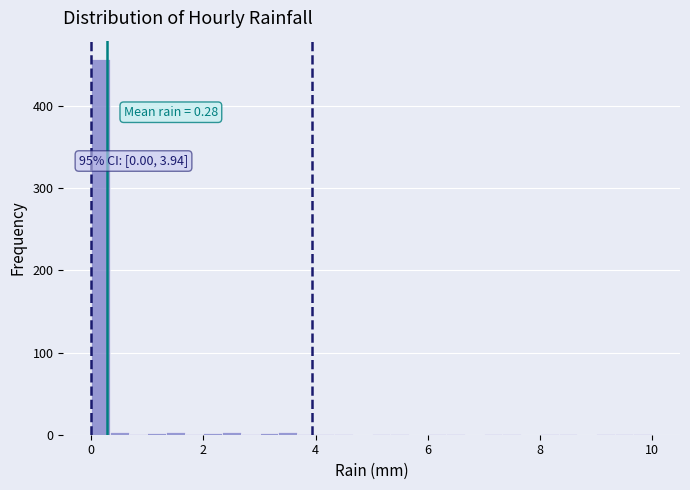

Around what value on the x-axis is the tallest bar? Give the approximate position of its centre, as read against the axis.

0.2